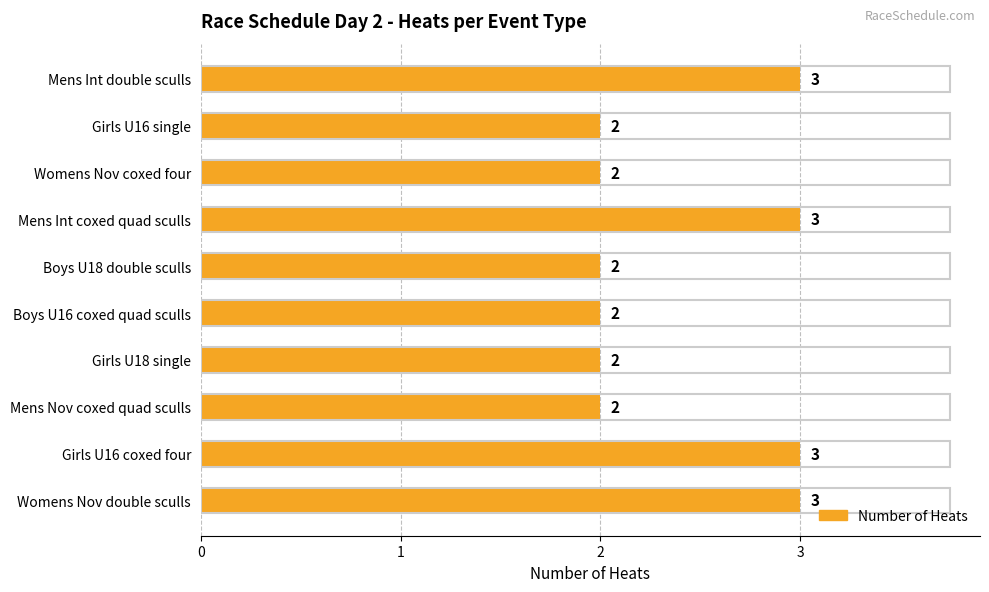

What is the difference between the maximum and minimum values?

1